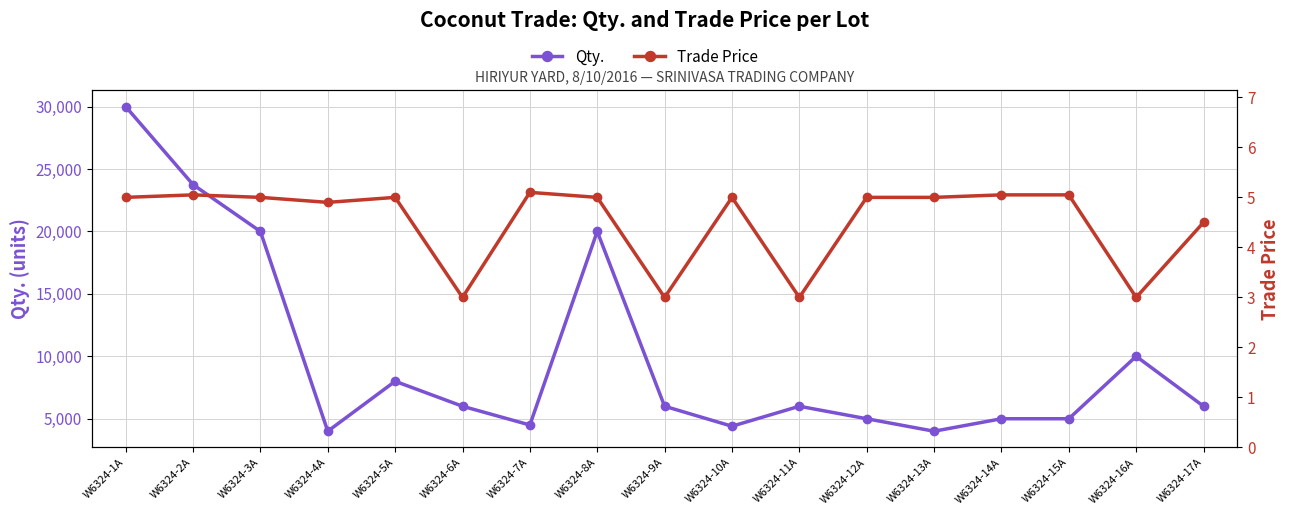

What is the approximate value of Qty. at W6324-6A?

6000.0